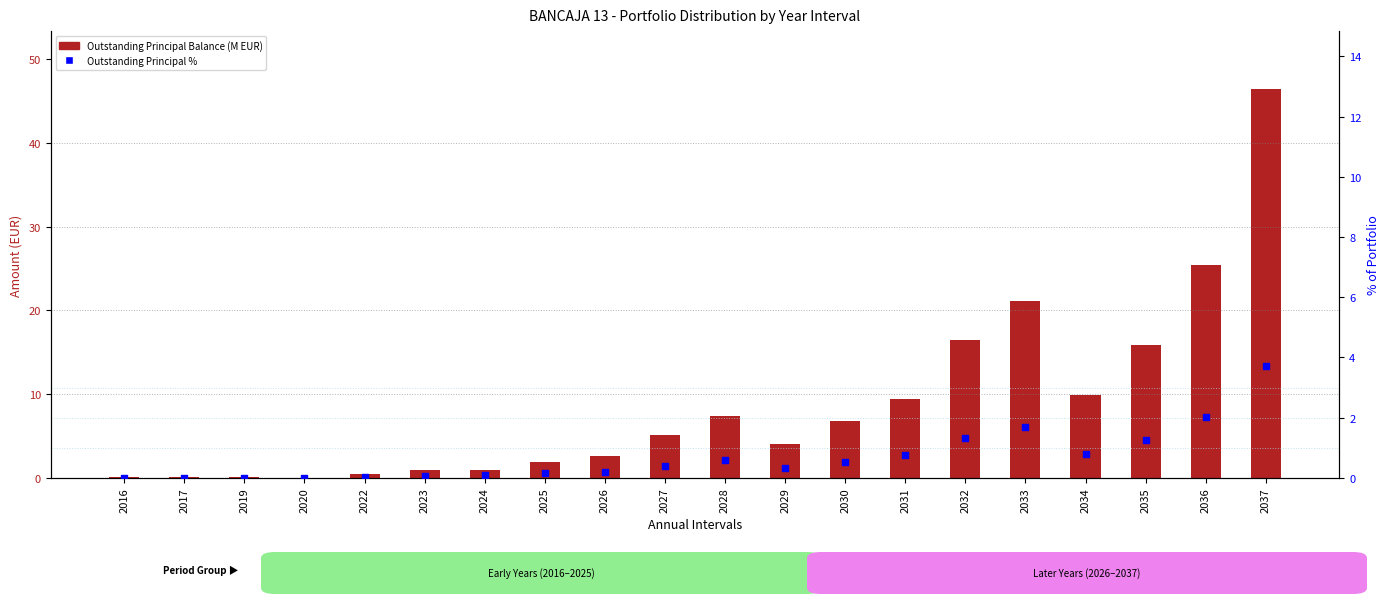

At which category is the sum across all series the highest?

2037